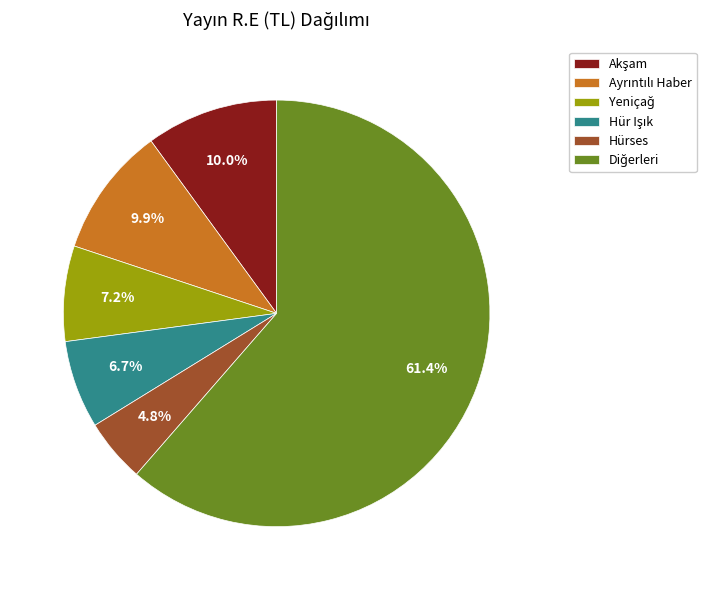

How many slices are in this pie chart?

6